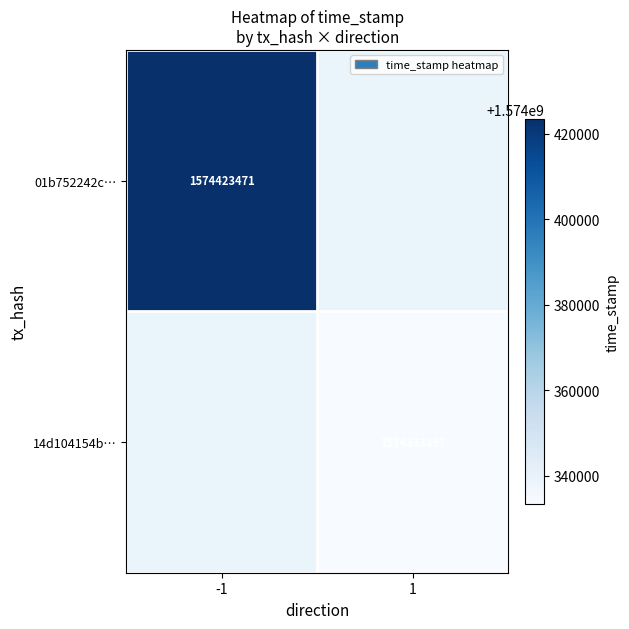

Is the value of 01b752242c… at -1 greater than the value of 14d104154b… at 1?

Yes